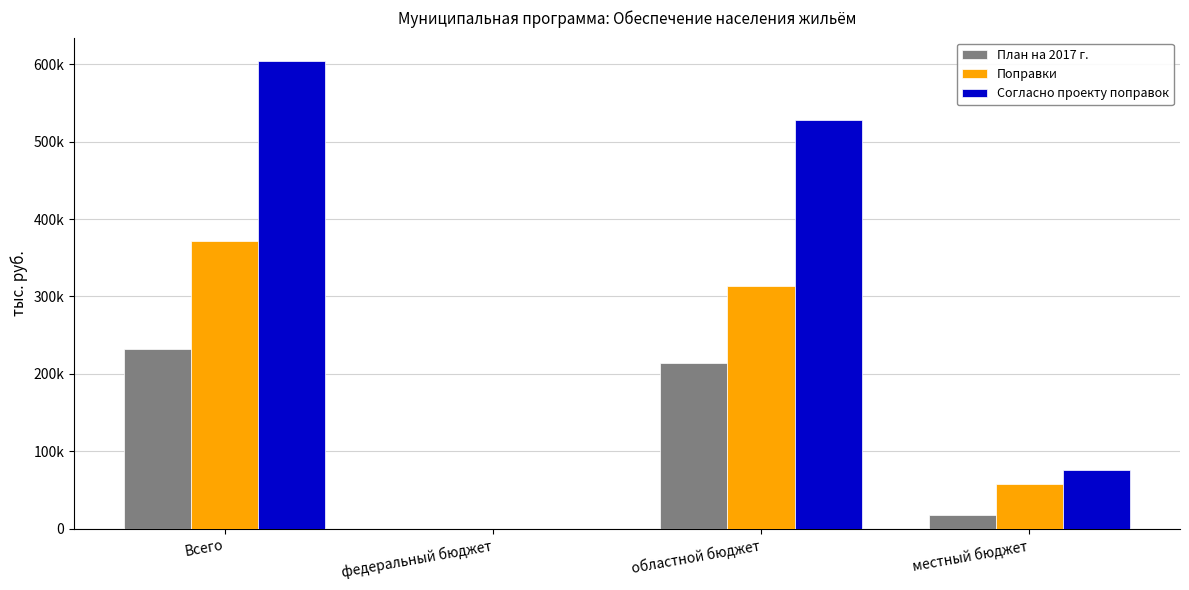

What is the difference between the second highest and second lowest values in the Поправки series?

254882.0